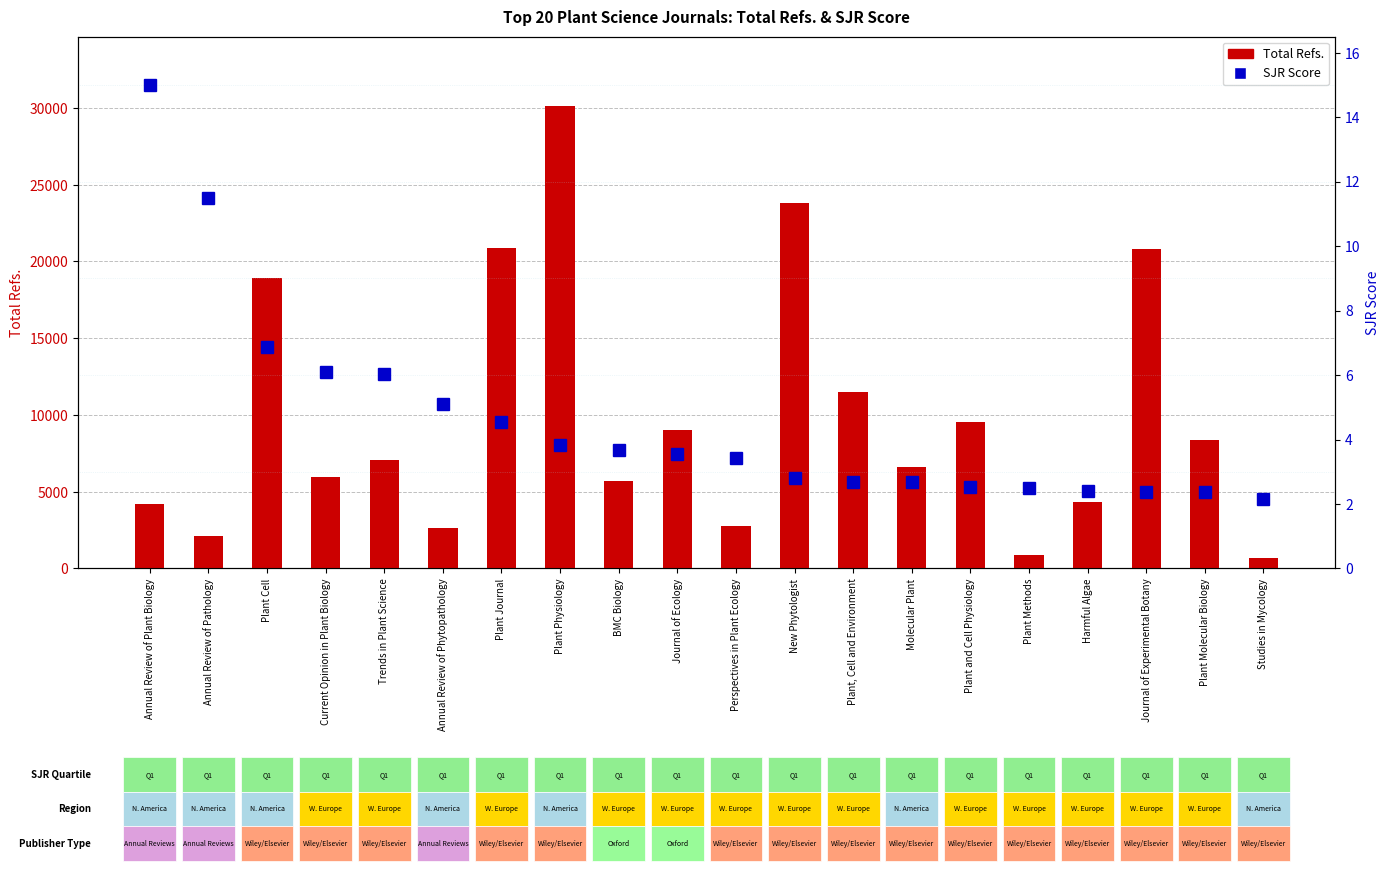

What is the difference between the maximum and minimum values in the Total Refs. series?

29439.0